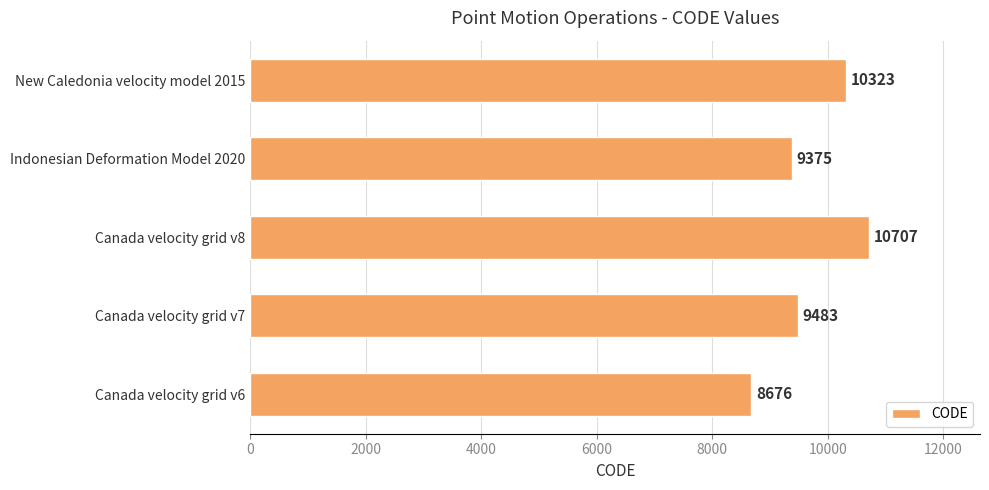

What is the ratio of the value at Canada velocity grid v7 to the value at Canada velocity grid v6?

1.1